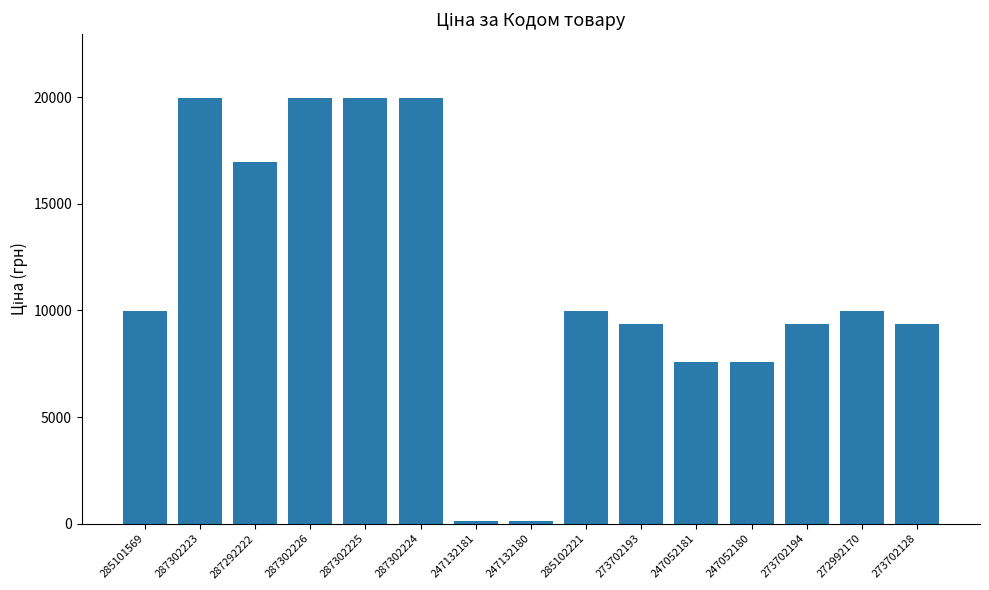

What is the smallest value displayed?

114.1